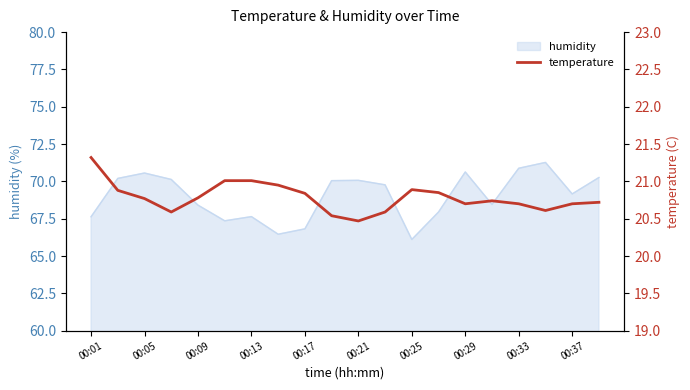

The humidity series shows 36.6 at 00:17. True or false?

False